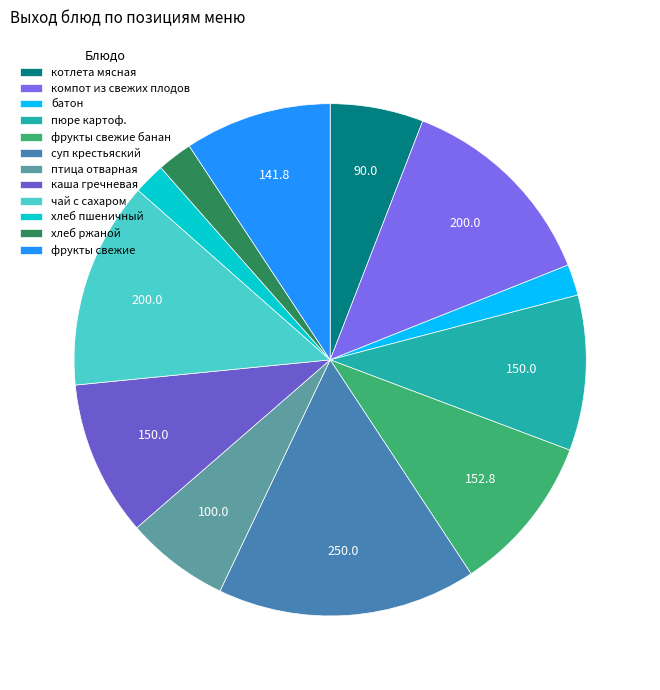

What percentage is the чай с сахаром slice, to the nearest percent?

13%